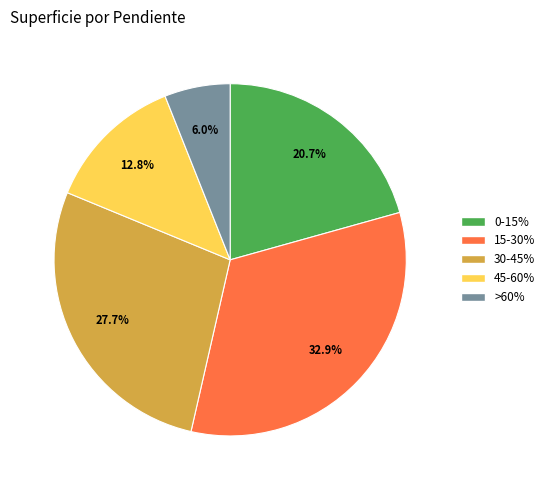

Is there a majority slice in this chart?

No